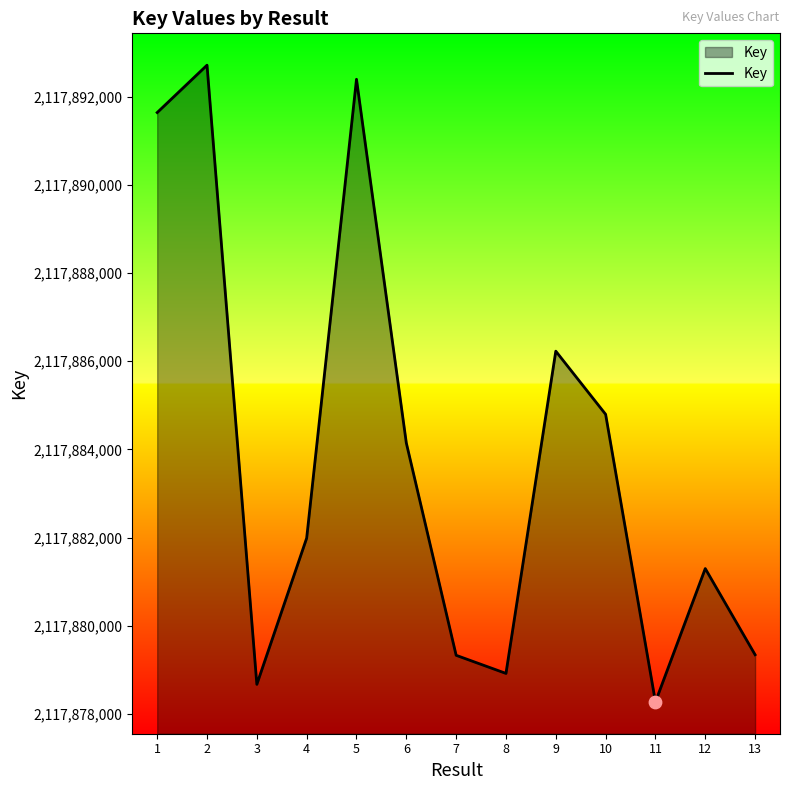

What is the ratio of the value at 8 to the value at 12?

1.0